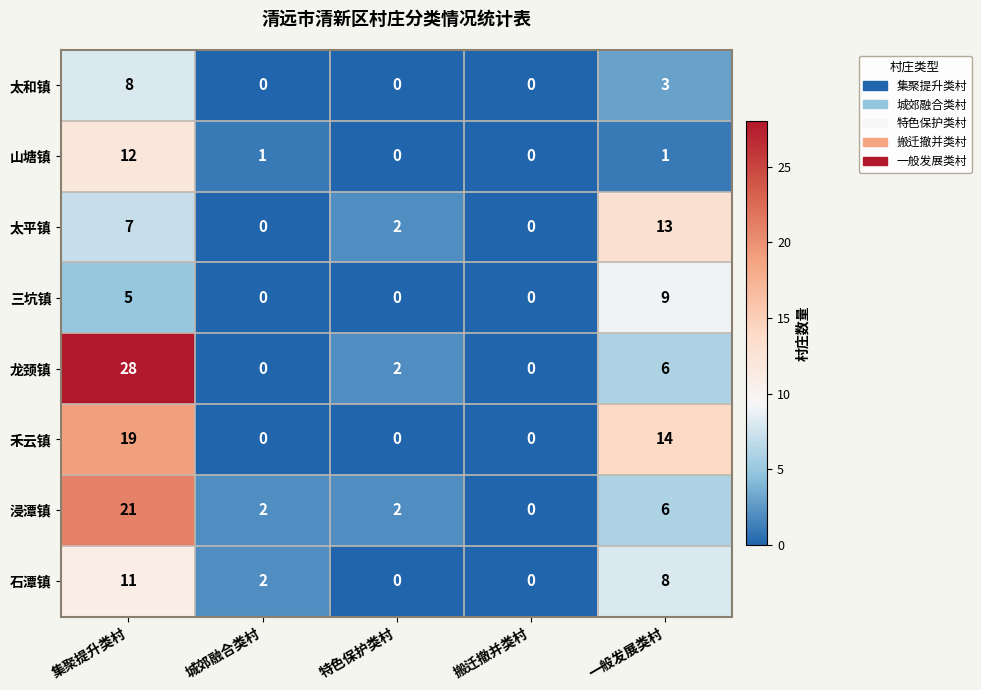

At which label does 龙颈镇 reach its peak?

集聚提升类村